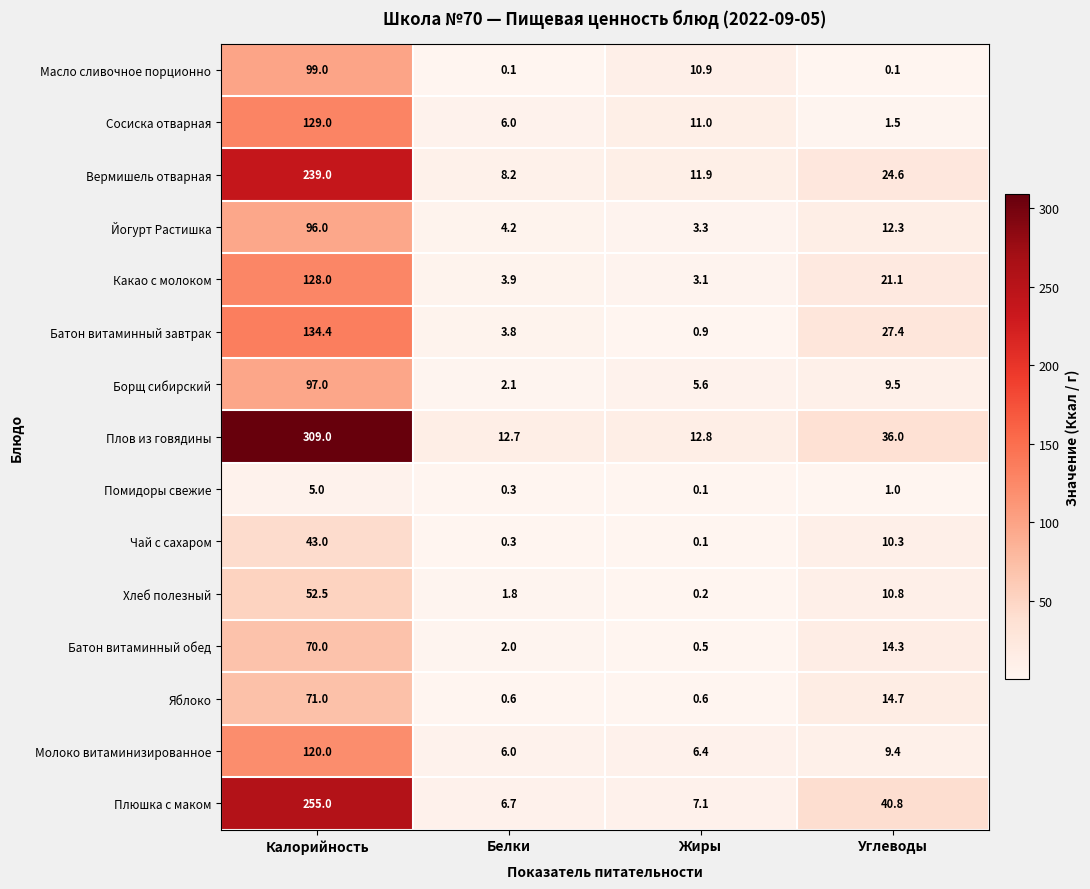

The value of Вермишель отварная at Жиры is 16.8. True or false?

False